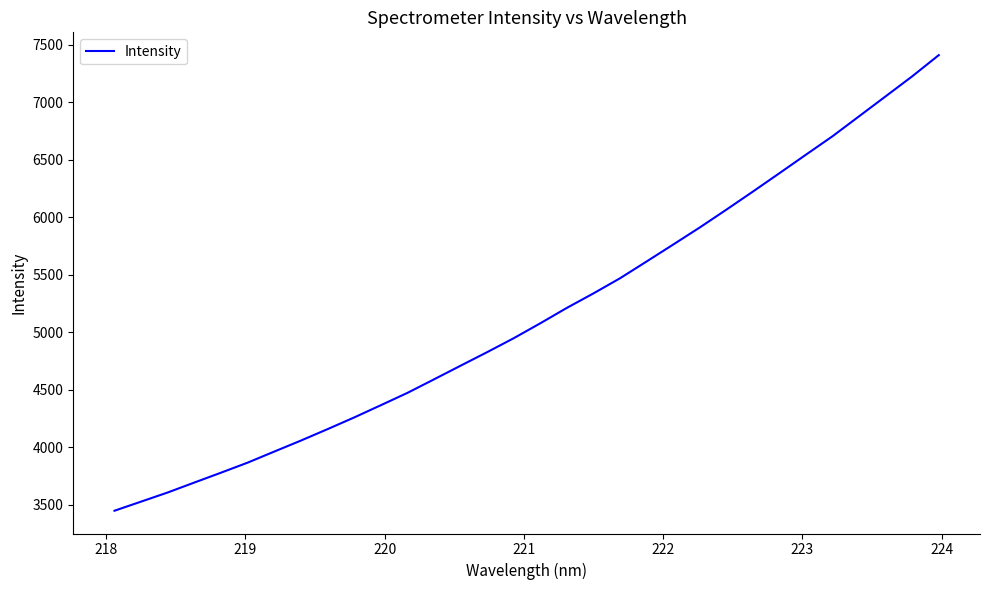

What is the difference between the maximum and minimum values?

3959.8